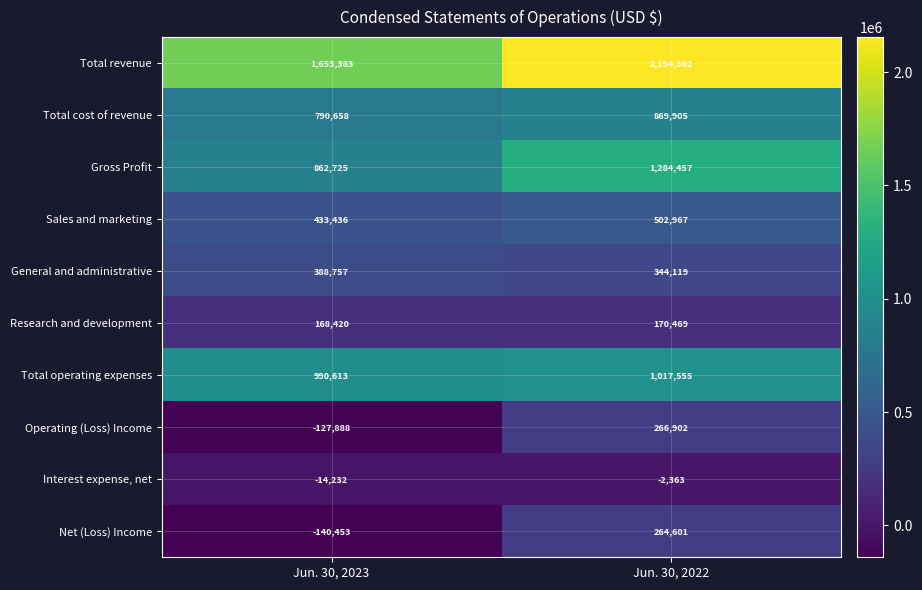

What is the minimum value for Interest expense, net?

-14232